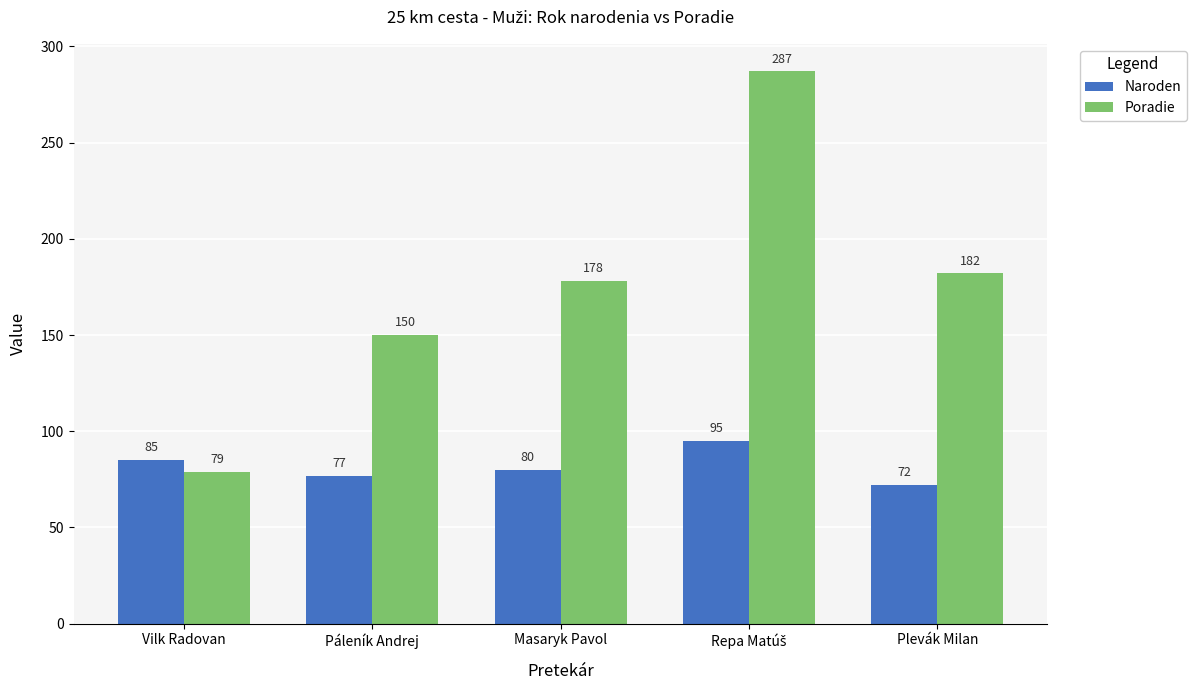

Reading left to right, extract all data points from this chart.

Naroden: 85	77	80	95	72
Poradie: 79	150	178	287	182